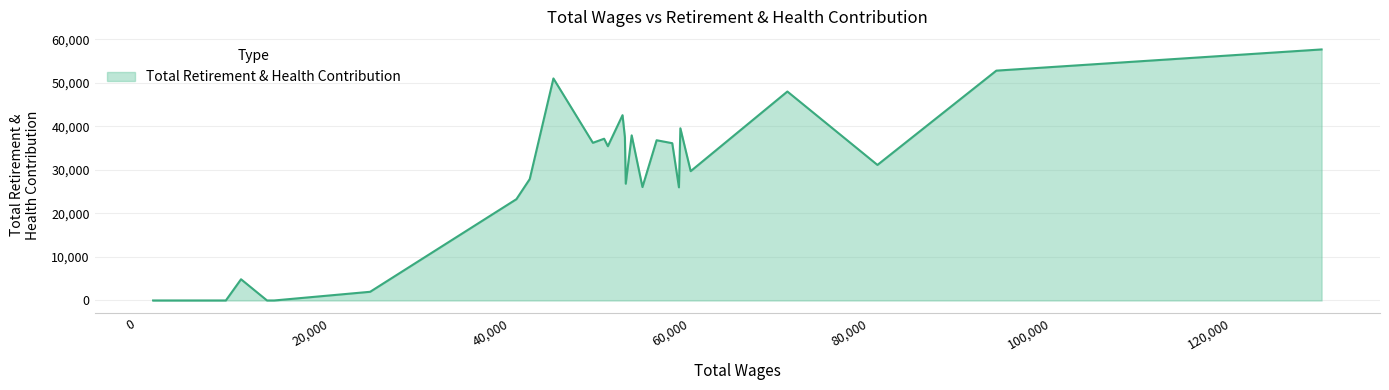

What is the difference between the maximum and minimum values?

57713